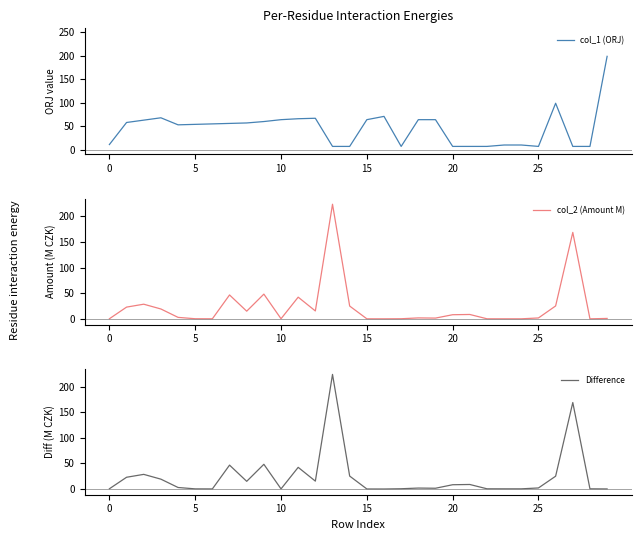

What is the greatest value displayed?

224.0